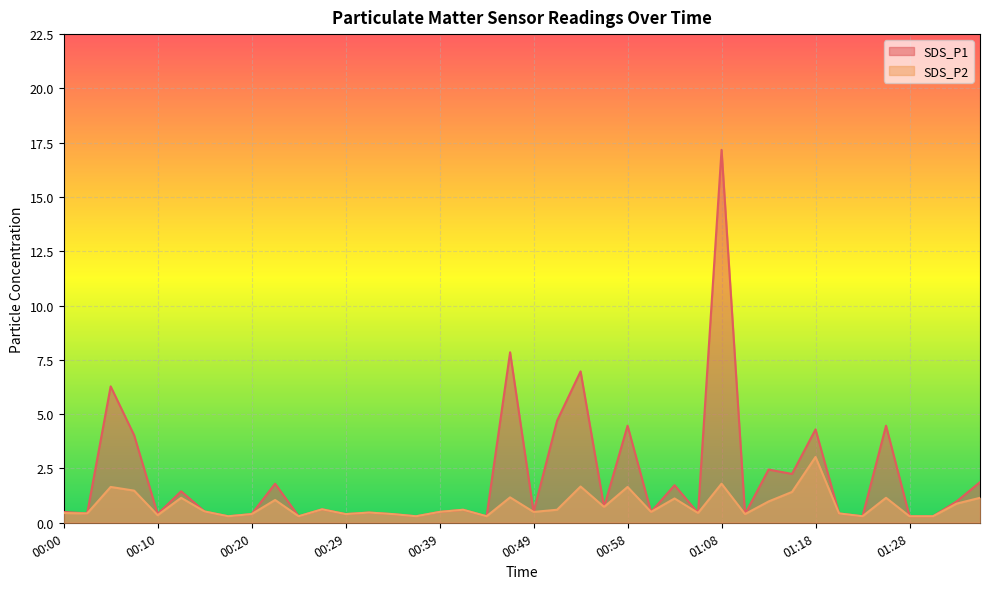

Rank the categories by SDS_P1 value from highest to lowest.

01:08, 00:46, 00:54, 00:05, 00:51, 00:58, 01:26, 01:18, 00:07, 01:13, 01:16, 01:36, 00:22, 01:03, 00:12, 01:33, 00:56, 00:27, 00:41, 00:15, 00:00, 00:39, 00:49, 01:01, 00:32, 01:06, 00:03, 01:21, 00:10, 00:20, 00:29, 00:34, 01:11, 00:17, 00:24, 00:37, 00:44, 01:23, 01:28, 01:31